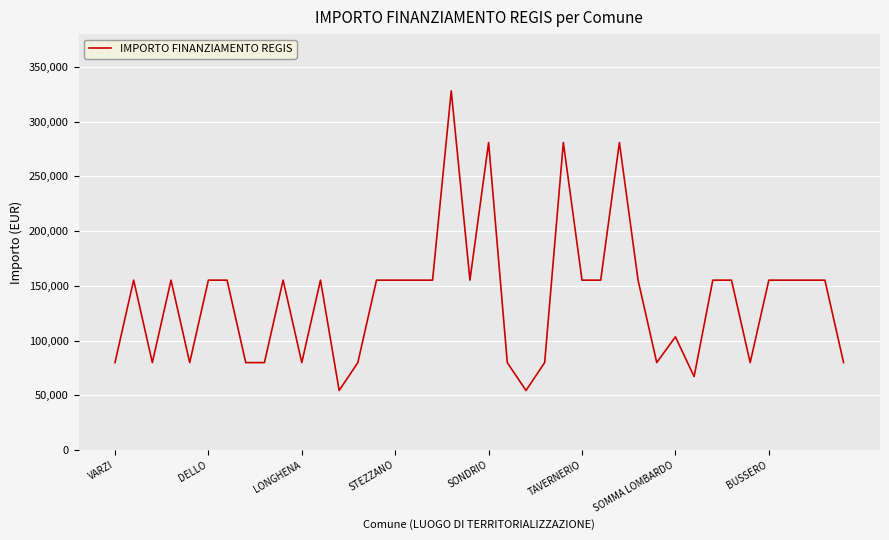

What is the sum of all values?

5514135